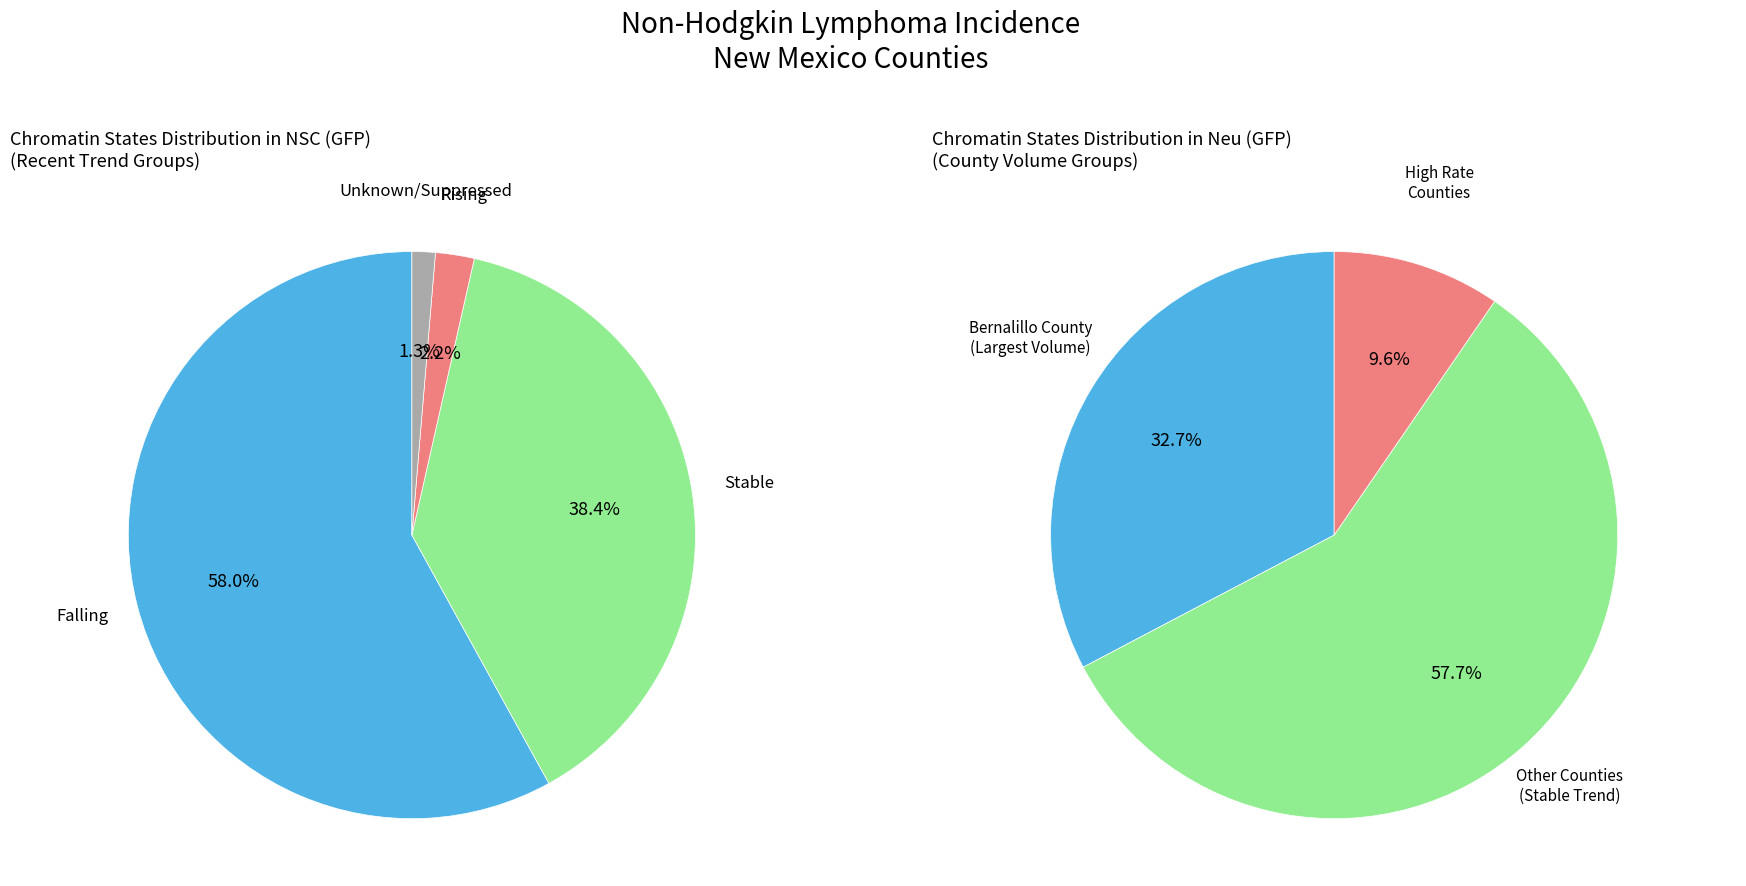

Does New Mexico account for over 50% of the chart?

Yes